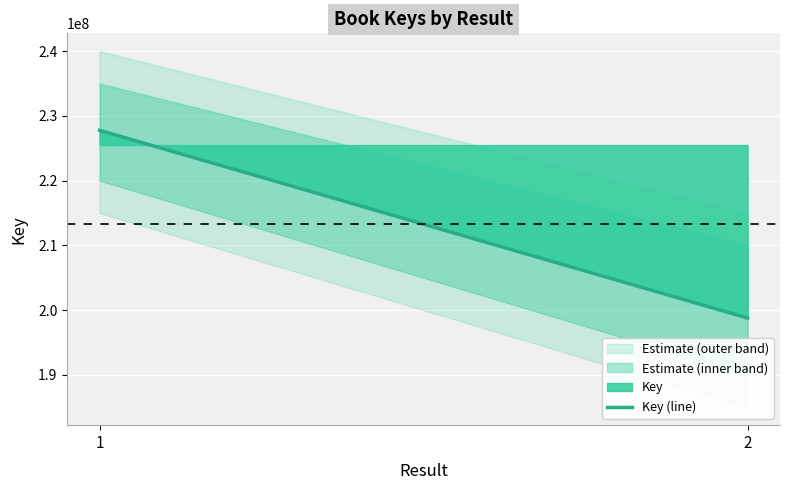

What is the minimum value shown in the chart?

198788342